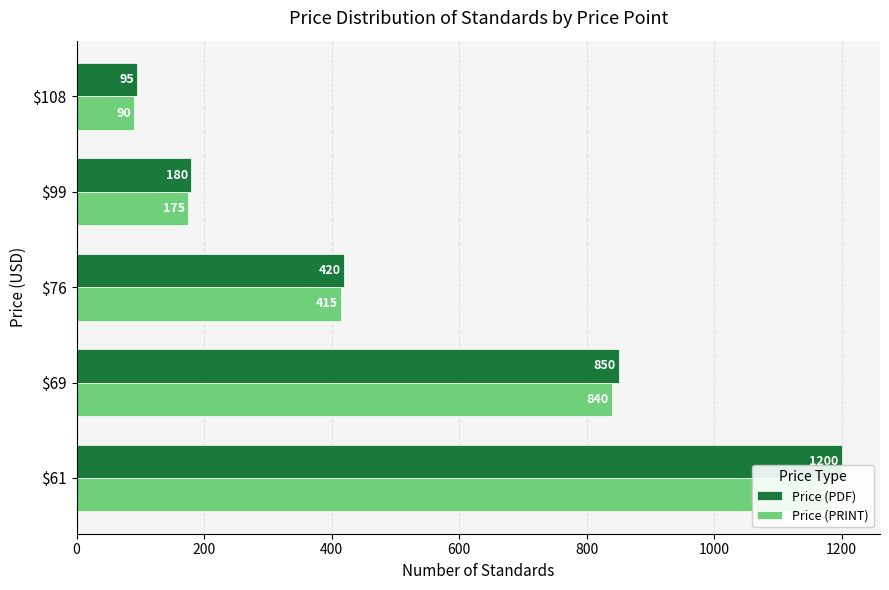

At how many categories does at least one series exceed 976?

1